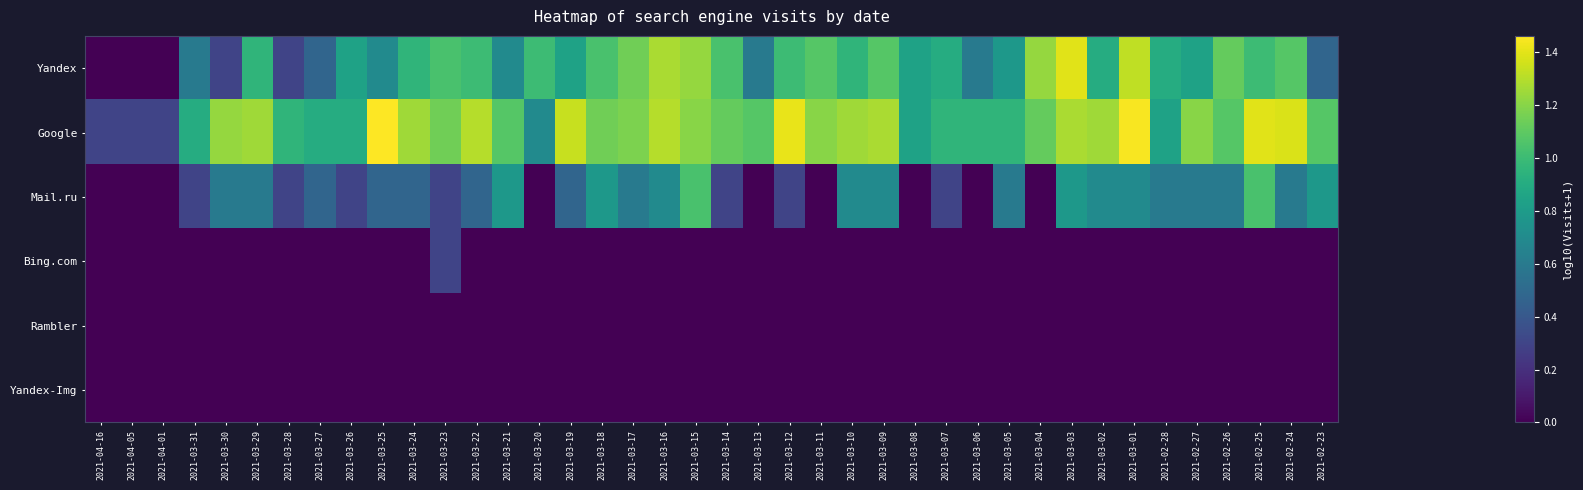

Reading left to right, extract all data points from this chart.

Yandex: 2021-04-16=0.0	2021-04-05=0.0	2021-04-01=0.0	2021-03-31=0.6	2021-03-30=0.3	2021-03-29=1.0	2021-03-28=0.3	2021-03-27=0.5	2021-03-26=0.8	2021-03-25=0.7	2021-03-24=1.0	2021-03-23=1.0	2021-03-22=1.0	2021-03-21=0.7	2021-03-20=1.0	2021-03-19=0.8	2021-03-18=1.0	2021-03-17=1.1	2021-03-16=1.3	2021-03-15=1.2	2021-03-14=1.0	2021-03-13=0.6	2021-03-12=1.0	2021-03-11=1.1	2021-03-10=1.0	2021-03-09=1.1	2021-03-08=0.8	2021-03-07=0.9	2021-03-06=0.6	2021-03-05=0.8	2021-03-04=1.2	2021-03-03=1.4	2021-03-02=0.9	2021-03-01=1.3	2021-02-28=0.9	2021-02-27=0.8	2021-02-26=1.1	2021-02-25=1.0	2021-02-24=1.1	2021-02-23=0.5
Google: 2021-04-16=0.3	2021-04-05=0.3	2021-04-01=0.3	2021-03-31=0.9	2021-03-30=1.2	2021-03-29=1.3	2021-03-28=1.0	2021-03-27=0.9	2021-03-26=0.9	2021-03-25=1.5	2021-03-24=1.3	2021-03-23=1.1	2021-03-22=1.3	2021-03-21=1.1	2021-03-20=0.7	2021-03-19=1.3	2021-03-18=1.1	2021-03-17=1.2	2021-03-16=1.3	2021-03-15=1.2	2021-03-14=1.1	2021-03-13=1.1	2021-03-12=1.4	2021-03-11=1.2	2021-03-10=1.3	2021-03-09=1.3	2021-03-08=0.8	2021-03-07=1.0	2021-03-06=1.0	2021-03-05=1.0	2021-03-04=1.1	2021-03-03=1.3	2021-03-02=1.3	2021-03-01=1.4	2021-02-28=0.8	2021-02-27=1.2	2021-02-26=1.1	2021-02-25=1.4	2021-02-24=1.4	2021-02-23=1.1
Mail.ru: 2021-04-16=0.0	2021-04-05=0.0	2021-04-01=0.0	2021-03-31=0.3	2021-03-30=0.6	2021-03-29=0.6	2021-03-28=0.3	2021-03-27=0.5	2021-03-26=0.3	2021-03-25=0.5	2021-03-24=0.5	2021-03-23=0.3	2021-03-22=0.5	2021-03-21=0.8	2021-03-20=0.0	2021-03-19=0.5	2021-03-18=0.8	2021-03-17=0.6	2021-03-16=0.7	2021-03-15=1.0	2021-03-14=0.3	2021-03-13=0.0	2021-03-12=0.3	2021-03-11=0.0	2021-03-10=0.7	2021-03-09=0.7	2021-03-08=0.0	2021-03-07=0.3	2021-03-06=0.0	2021-03-05=0.6	2021-03-04=0.0	2021-03-03=0.8	2021-03-02=0.7	2021-03-01=0.7	2021-02-28=0.6	2021-02-27=0.6	2021-02-26=0.6	2021-02-25=1.0	2021-02-24=0.6	2021-02-23=0.8
Bing.com: 2021-04-16=0.0	2021-04-05=0.0	2021-04-01=0.0	2021-03-31=0.0	2021-03-30=0.0	2021-03-29=0.0	2021-03-28=0.0	2021-03-27=0.0	2021-03-26=0.0	2021-03-25=0.0	2021-03-24=0.0	2021-03-23=0.3	2021-03-22=0.0	2021-03-21=0.0	2021-03-20=0.0	2021-03-19=0.0	2021-03-18=0.0	2021-03-17=0.0	2021-03-16=0.0	2021-03-15=0.0	2021-03-14=0.0	2021-03-13=0.0	2021-03-12=0.0	2021-03-11=0.0	2021-03-10=0.0	2021-03-09=0.0	2021-03-08=0.0	2021-03-07=0.0	2021-03-06=0.0	2021-03-05=0.0	2021-03-04=0.0	2021-03-03=0.0	2021-03-02=0.0	2021-03-01=0.0	2021-02-28=0.0	2021-02-27=0.0	2021-02-26=0.0	2021-02-25=0.0	2021-02-24=0.0	2021-02-23=0.0
Rambler: 2021-04-16=0.0	2021-04-05=0.0	2021-04-01=0.0	2021-03-31=0.0	2021-03-30=0.0	2021-03-29=0.0	2021-03-28=0.0	2021-03-27=0.0	2021-03-26=0.0	2021-03-25=0.0	2021-03-24=0.0	2021-03-23=0.0	2021-03-22=0.0	2021-03-21=0.0	2021-03-20=0.0	2021-03-19=0.0	2021-03-18=0.0	2021-03-17=0.0	2021-03-16=0.0	2021-03-15=0.0	2021-03-14=0.0	2021-03-13=0.0	2021-03-12=0.0	2021-03-11=0.0	2021-03-10=0.0	2021-03-09=0.0	2021-03-08=0.0	2021-03-07=0.0	2021-03-06=0.0	2021-03-05=0.0	2021-03-04=0.0	2021-03-03=0.0	2021-03-02=0.0	2021-03-01=0.0	2021-02-28=0.0	2021-02-27=0.0	2021-02-26=0.0	2021-02-25=0.0	2021-02-24=0.0	2021-02-23=0.0
Yandex-Img: 2021-04-16=0.0	2021-04-05=0.0	2021-04-01=0.0	2021-03-31=0.0	2021-03-30=0.0	2021-03-29=0.0	2021-03-28=0.0	2021-03-27=0.0	2021-03-26=0.0	2021-03-25=0.0	2021-03-24=0.0	2021-03-23=0.0	2021-03-22=0.0	2021-03-21=0.0	2021-03-20=0.0	2021-03-19=0.0	2021-03-18=0.0	2021-03-17=0.0	2021-03-16=0.0	2021-03-15=0.0	2021-03-14=0.0	2021-03-13=0.0	2021-03-12=0.0	2021-03-11=0.0	2021-03-10=0.0	2021-03-09=0.0	2021-03-08=0.0	2021-03-07=0.0	2021-03-06=0.0	2021-03-05=0.0	2021-03-04=0.0	2021-03-03=0.0	2021-03-02=0.0	2021-03-01=0.0	2021-02-28=0.0	2021-02-27=0.0	2021-02-26=0.0	2021-02-25=0.0	2021-02-24=0.0	2021-02-23=0.0